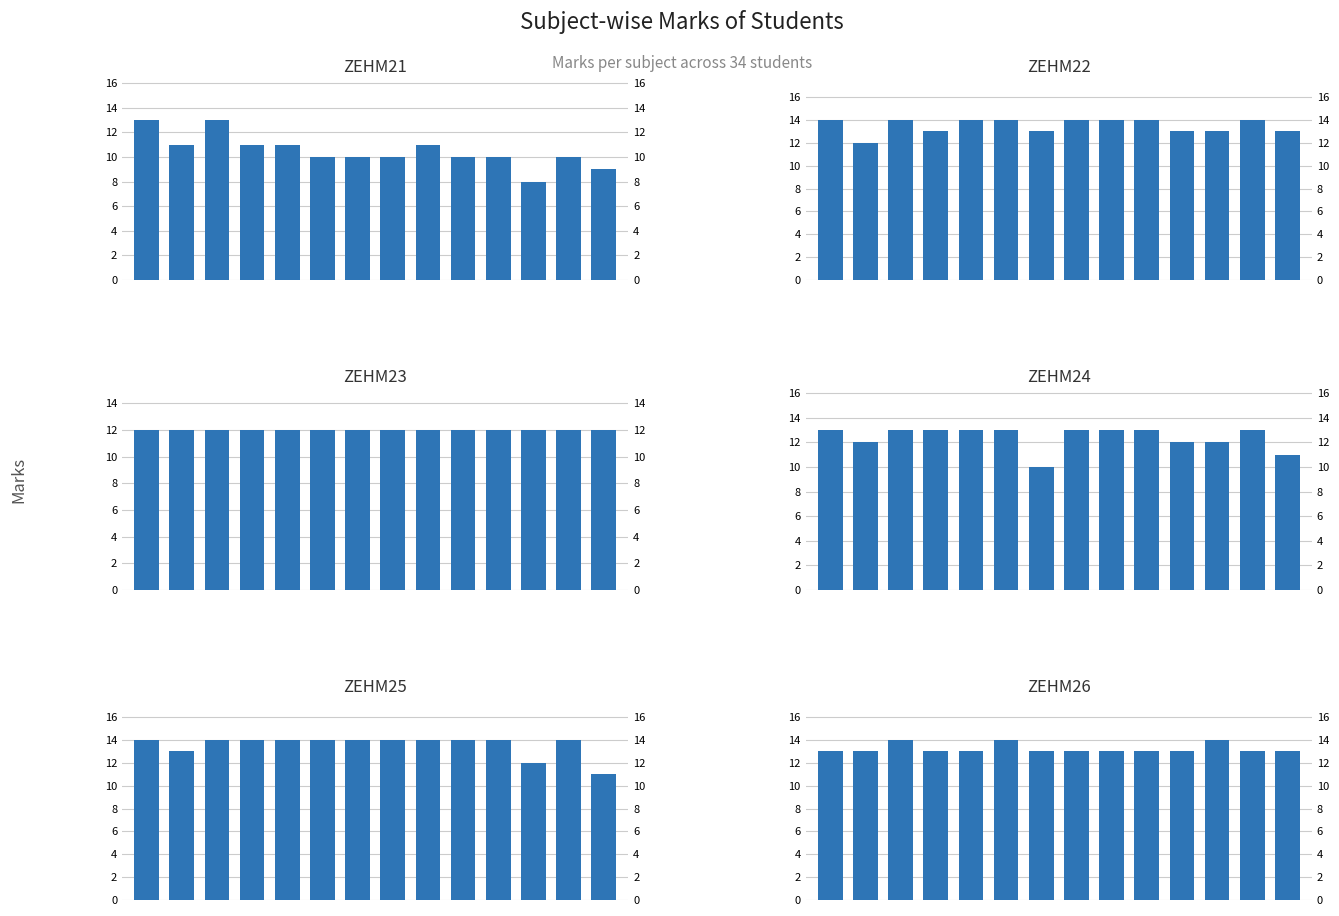

Reading right to left, what are all the values shown in this chart?

ZEHM21: 13=9	12=10	11=8	10=10	9=10	8=11	7=10	6=10	5=10	4=11	3=11	2=13	1=11	0=13
ZEHM22: 13=13	12=14	11=13	10=13	9=14	8=14	7=14	6=13	5=14	4=14	3=13	2=14	1=12	0=14
ZEHM23: 13=12	12=12	11=12	10=12	9=12	8=12	7=12	6=12	5=12	4=12	3=12	2=12	1=12	0=12
ZEHM24: 13=11	12=13	11=12	10=12	9=13	8=13	7=13	6=10	5=13	4=13	3=13	2=13	1=12	0=13
ZEHM25: 13=11	12=14	11=12	10=14	9=14	8=14	7=14	6=14	5=14	4=14	3=14	2=14	1=13	0=14
ZEHM26: 13=13	12=13	11=14	10=13	9=13	8=13	7=13	6=13	5=14	4=13	3=13	2=14	1=13	0=13